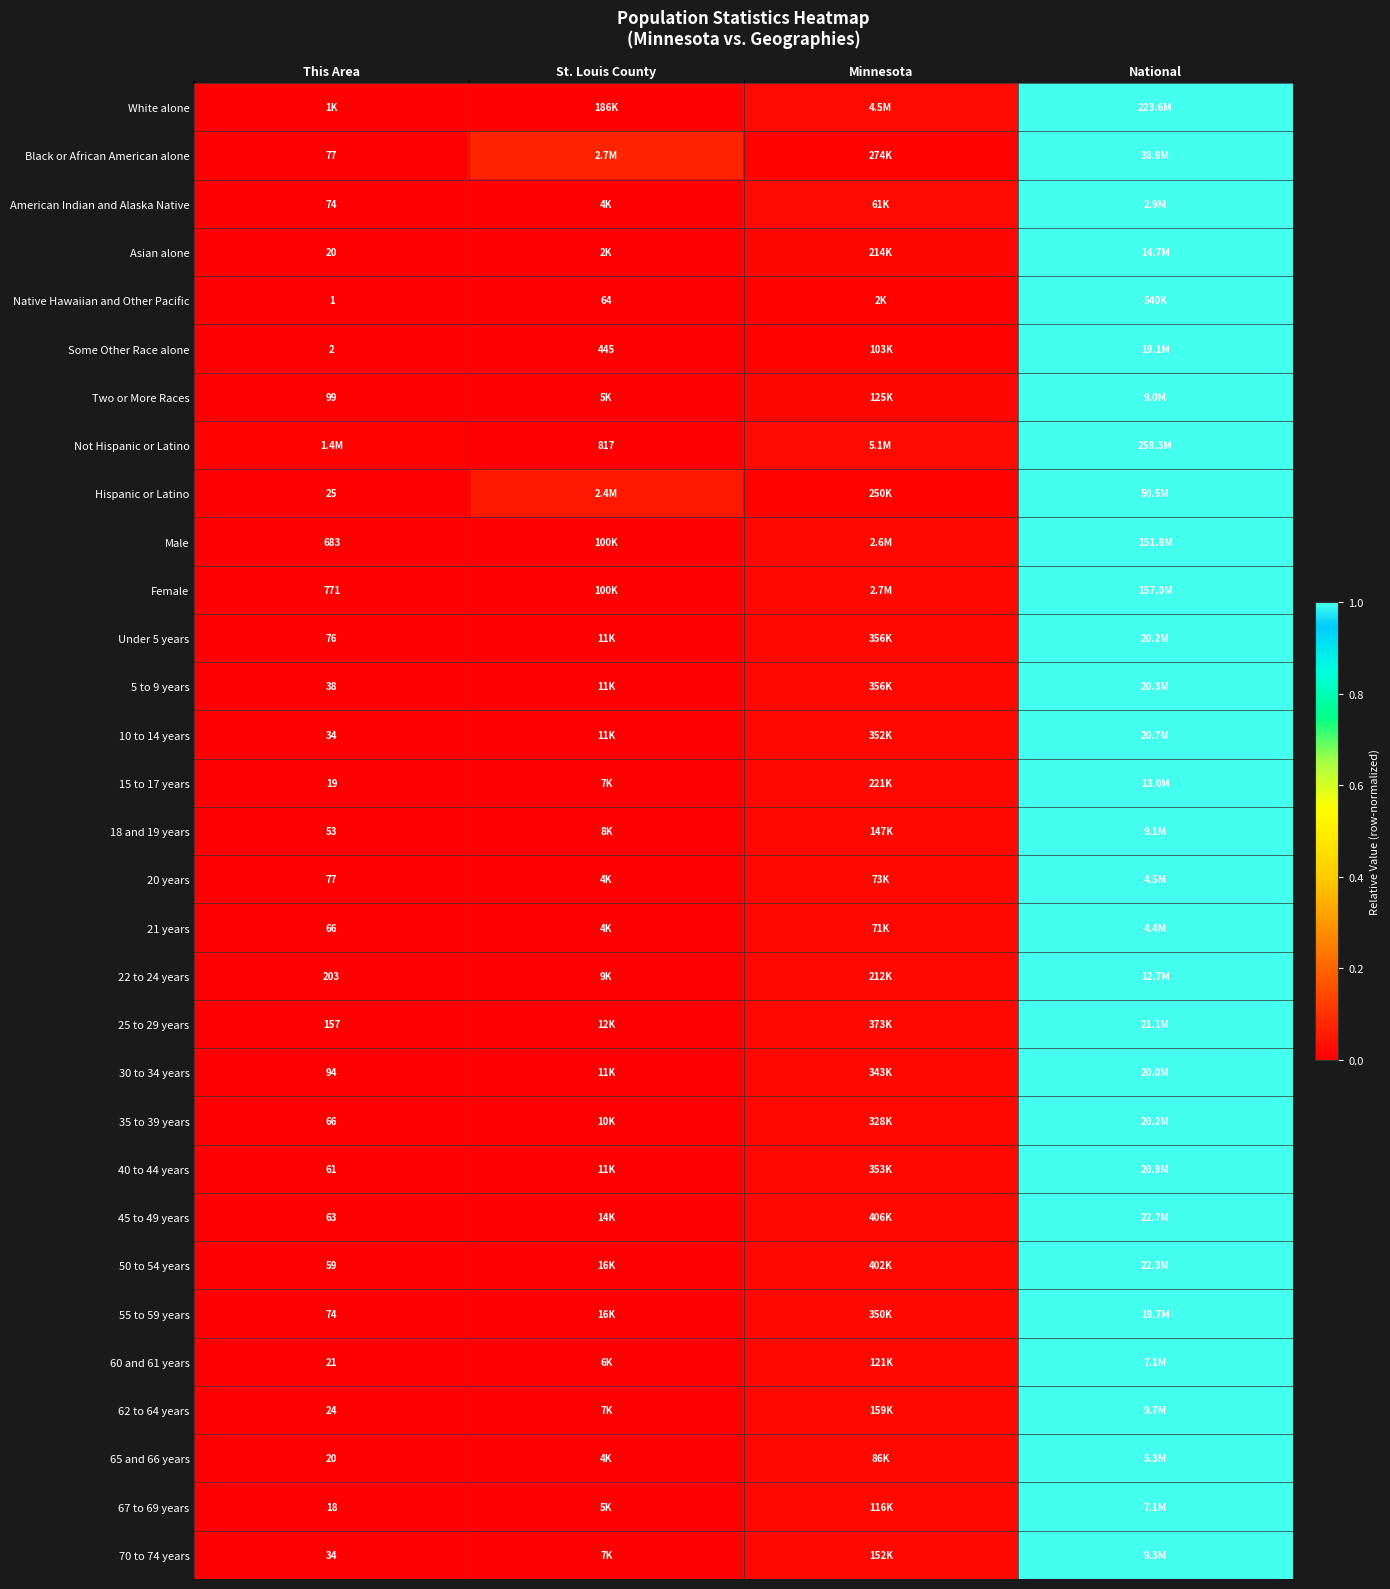

The 10 to 14 years series shows 0.4 at This Area. True or false?

False